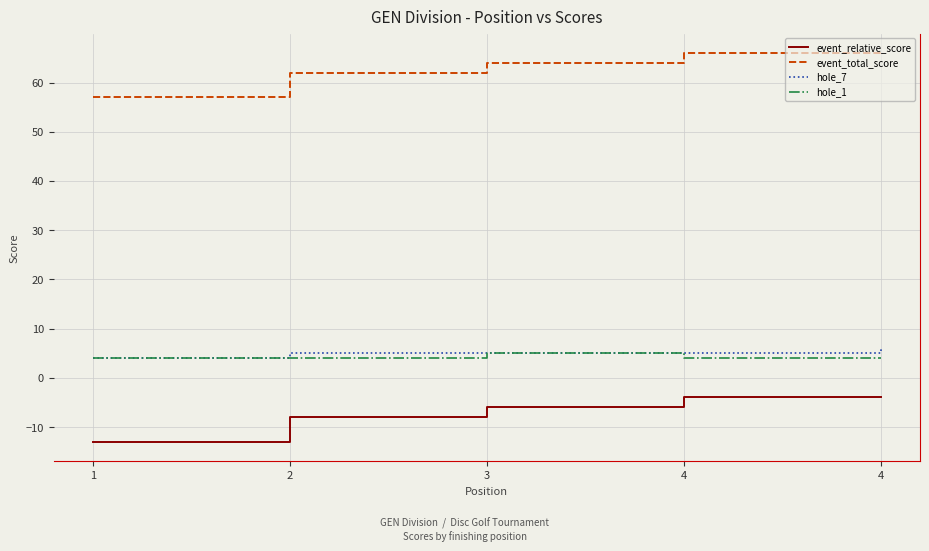

How many lines are shown in the chart?

4